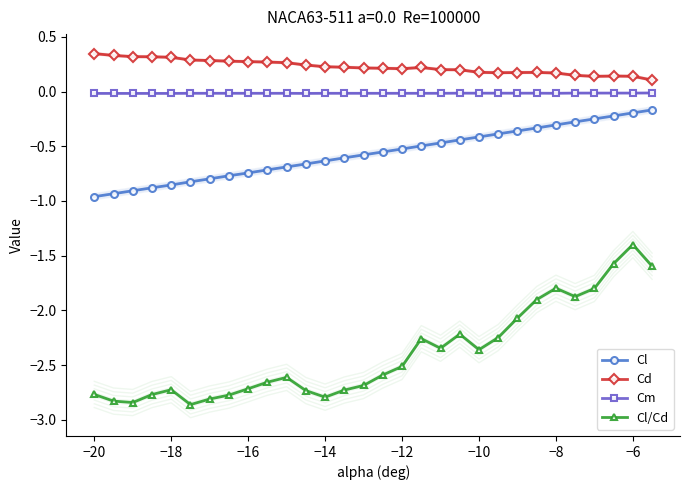

Count the number of categories in the chart.

30